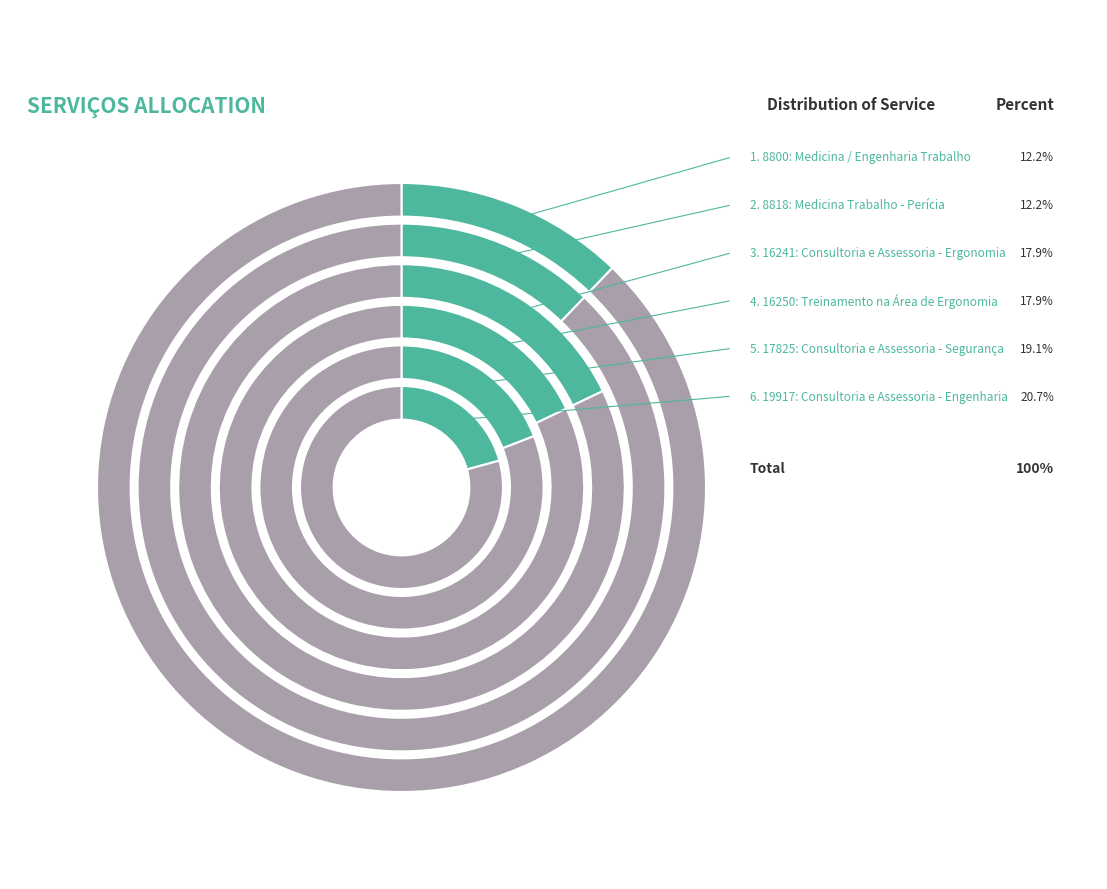

What is the ratio of the value at 8800: Medicina / Engenharia Trabalho to the value at 17825: Consultoria e Assessoria - Segurança?

0.6